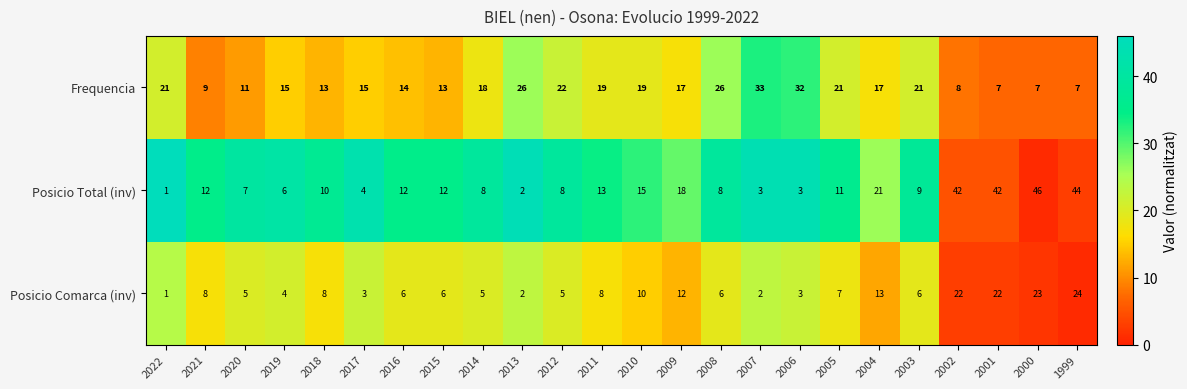

At which label is Posicio Total (inv) closest to 23?

2004